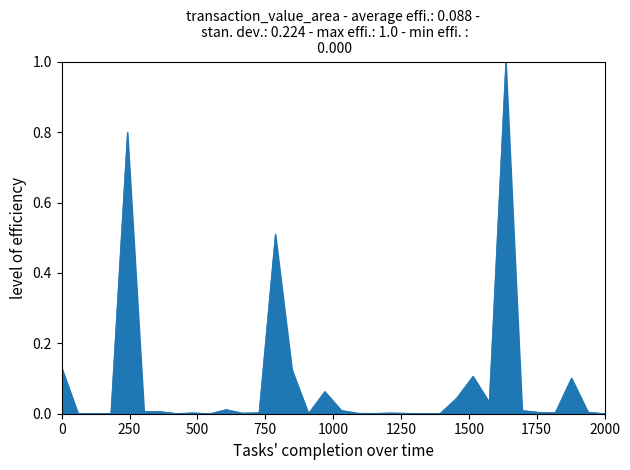

What is the greatest value displayed?

1.0